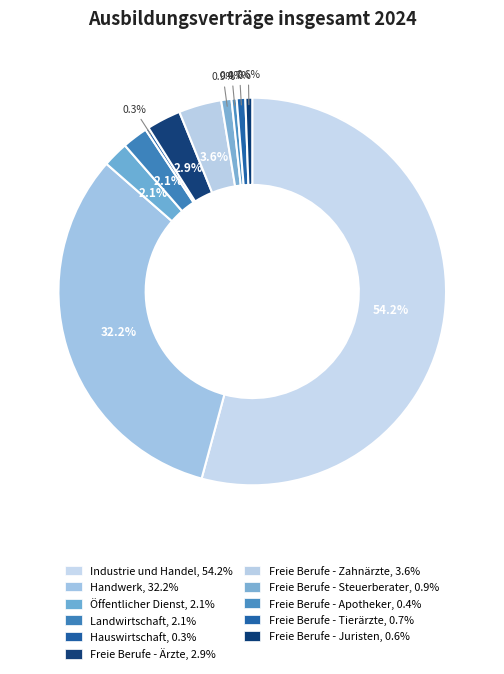

Count the number of slices in the pie.

11